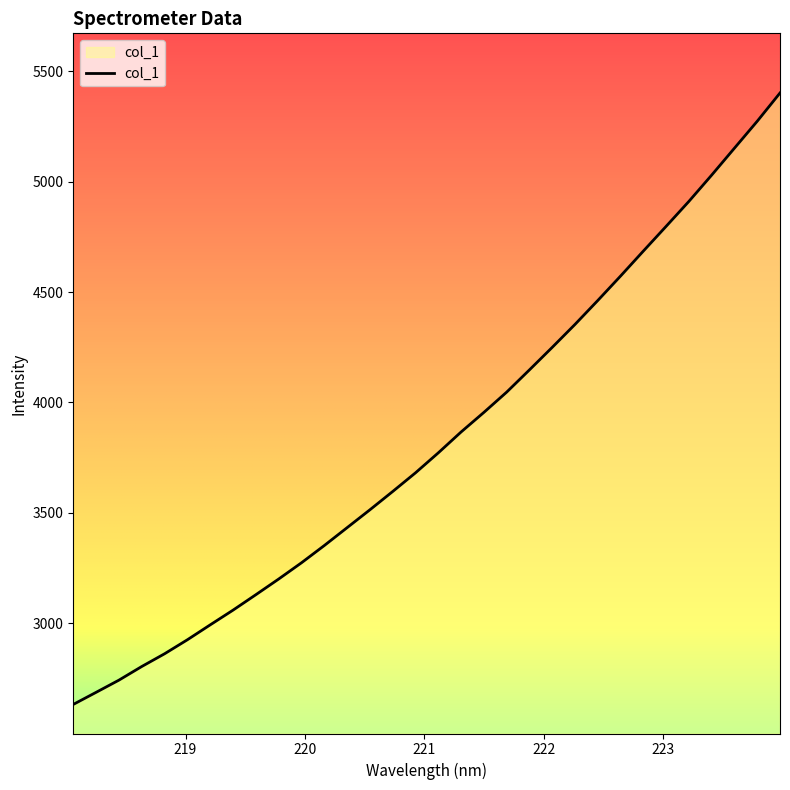

What is the minimum value shown in the chart?

2632.9